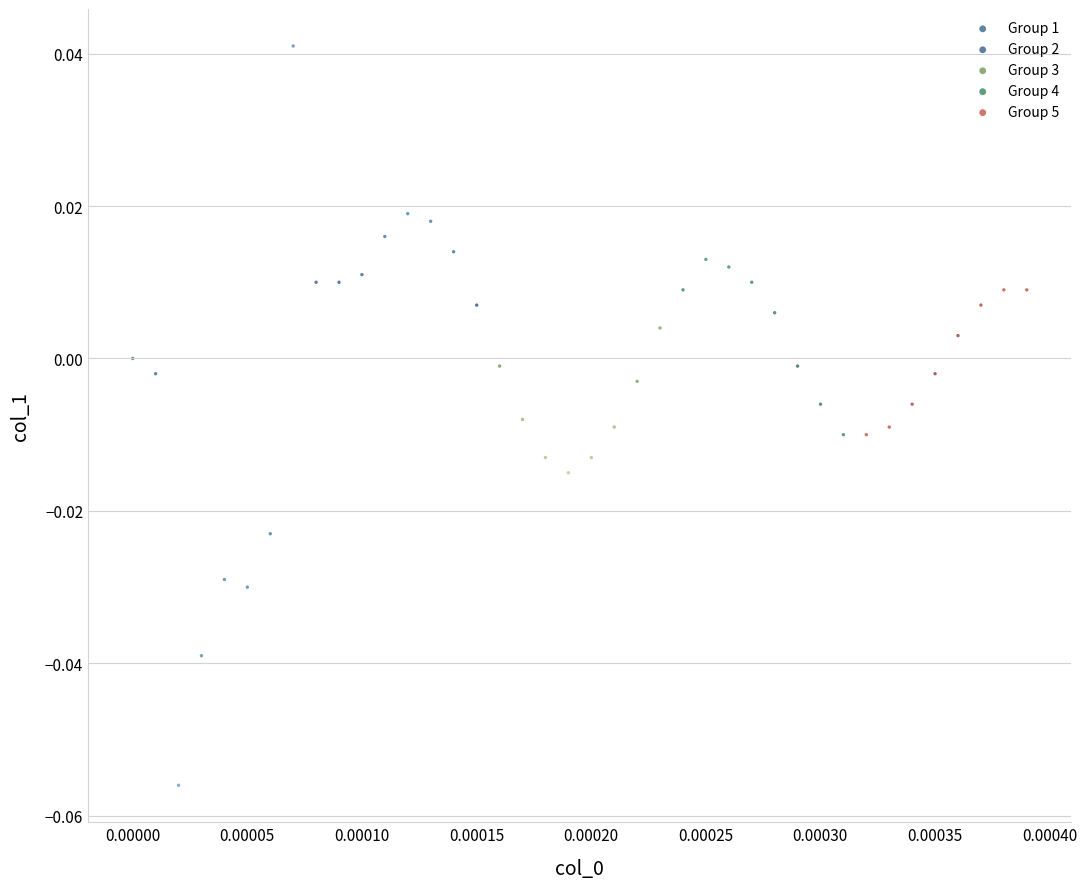

Which series contains the highest Y value?

Group 1